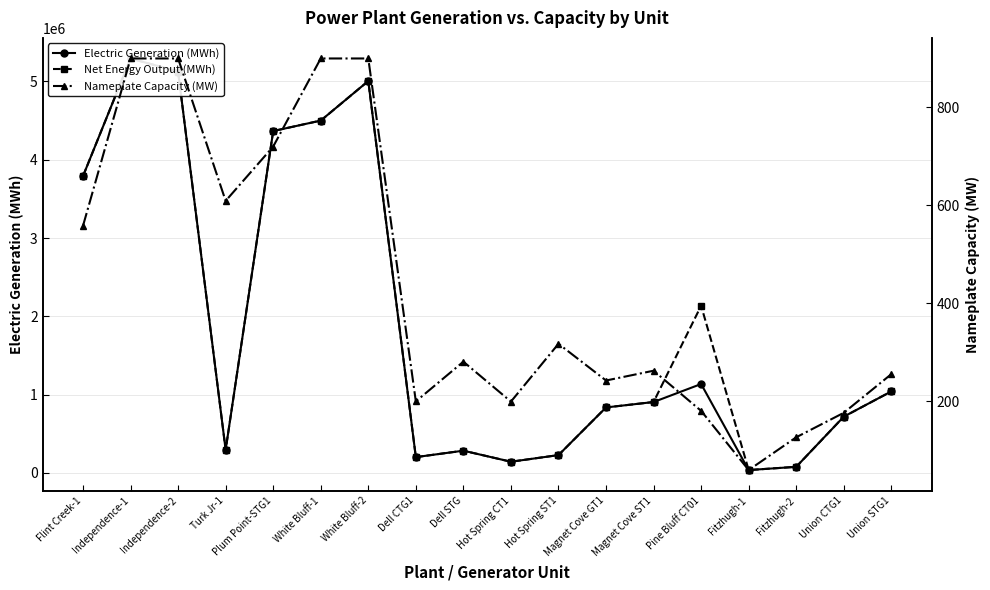

Reading left to right, list all the values displayed in this chart.

Electric Generation (MWh): Flint Creek-1=3791093.0	Independence-1=5293747.0	Independence-2=5126271.0	Turk Jr-1=294975.0	Plum Point-STG1=4366528.0	White Bluff-1=4500415.0	White Bluff-2=5005802.0	Dell CTG1=201855.9	Dell STG=284097.2	Hot Spring CT1=142923.6	Hot Spring ST1=227786.8	Magnet Cove GT1=836463.9	Magnet Cove ST1=905593.2	Pine Bluff CT01=1135758.1	Fitzhugh-1=36503.1	Fitzhugh-2=77955.9	Union CTG1=718446.2	Union STG1=1040930.6
Net Energy Output (MWh): Flint Creek-1=3791093.0	Independence-1=5293747.0	Independence-2=5126271.0	Turk Jr-1=294975.0	Plum Point-STG1=4366528.0	White Bluff-1=4500415.0	White Bluff-2=5005802.0	Dell CTG1=201855.9	Dell STG=284097.2	Hot Spring CT1=142923.6	Hot Spring ST1=227786.8	Magnet Cove GT1=836463.9	Magnet Cove ST1=905593.2	Pine Bluff CT01=2135610.1	Fitzhugh-1=36503.1	Fitzhugh-2=77955.9	Union CTG1=718446.2	Union STG1=1040930.6
Nameplate Capacity (MW): Flint Creek-1=558.0	Independence-1=900.0	Independence-2=900.0	Turk Jr-1=609.0	Plum Point-STG1=720.0	White Bluff-1=900.0	White Bluff-2=900.0	Dell CTG1=199.3	Dell STG=280.5	Hot Spring CT1=198.9	Hot Spring ST1=317.0	Magnet Cove GT1=242.0	Magnet Cove ST1=262.0	Pine Bluff CT01=180.0	Fitzhugh-1=59.0	Fitzhugh-2=126.0	Union CTG1=176.0	Union STG1=255.0